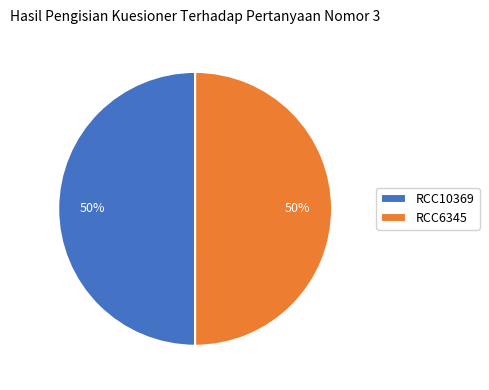

To the nearest percent, what portion does RCC6345 represent?

50%